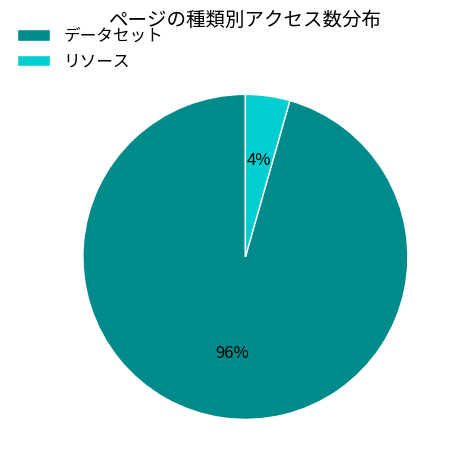

The リソース slice represents 4% of the pie. True or false?

True